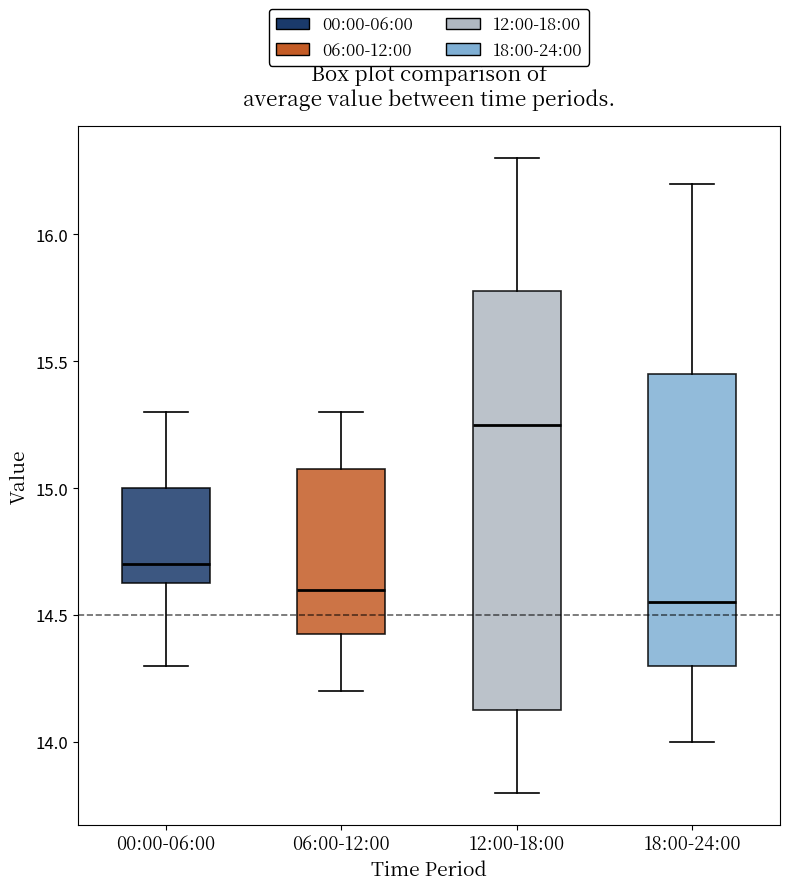

Which box is the tallest, from its lower edge to its upper edge?

12:00-18:00